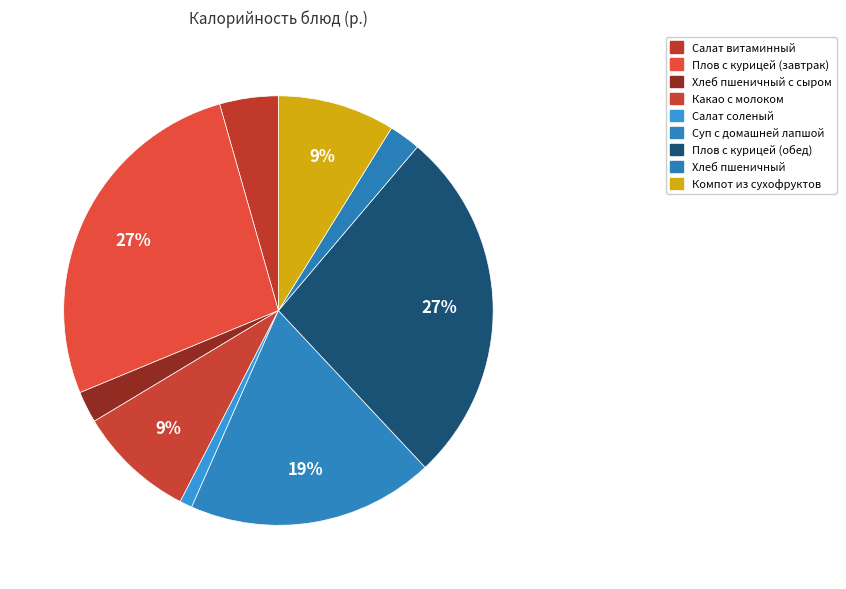

The Салат витаминный slice represents 4% of the pie. True or false?

True